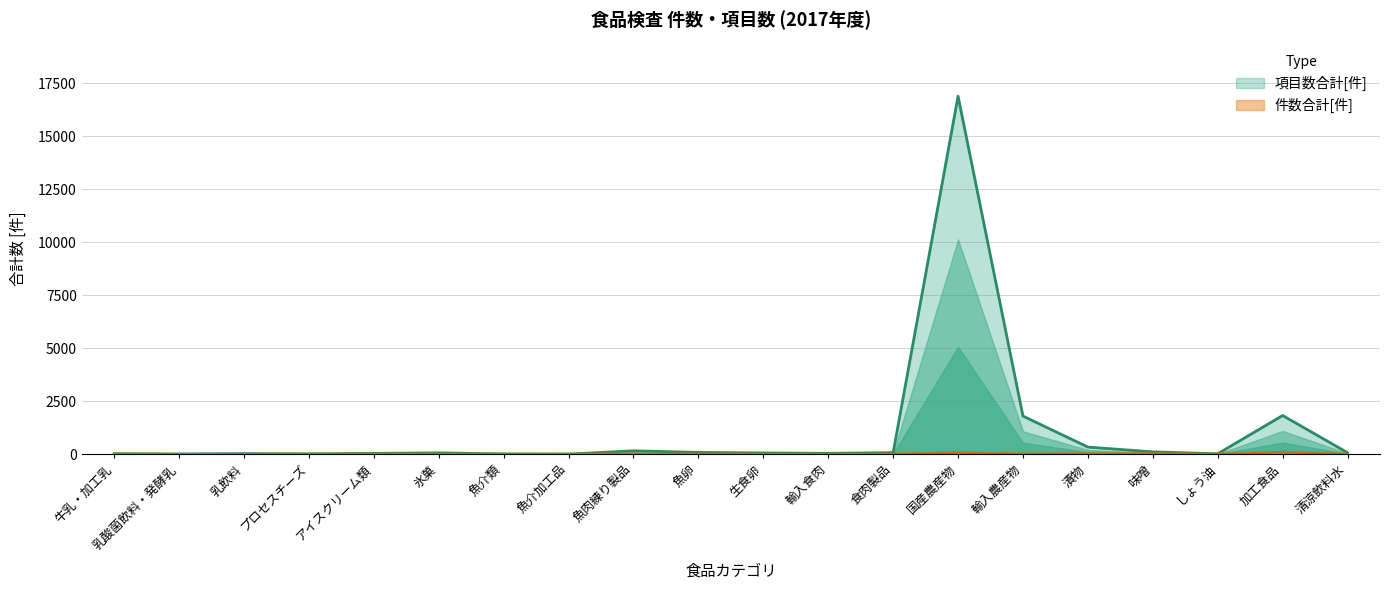

Which series has the widest spread of values?

項目数合計[件]